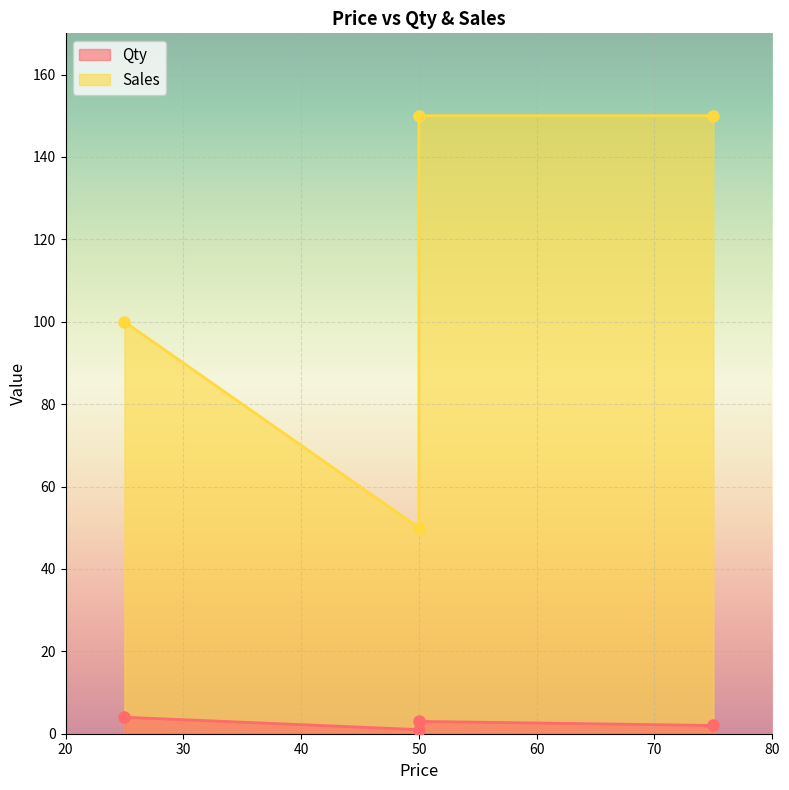

The value of Sales at 50 is 150. True or false?

True